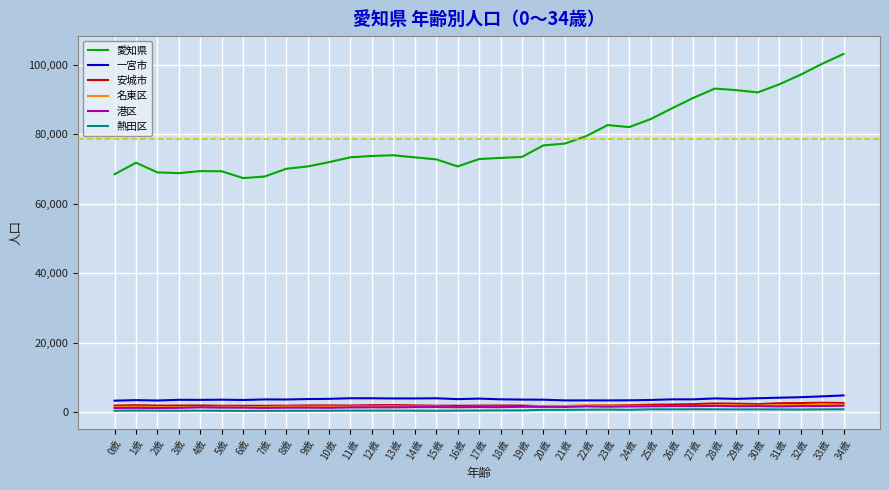

True or false: 名東区 and 愛知県 intersect in this chart.

False